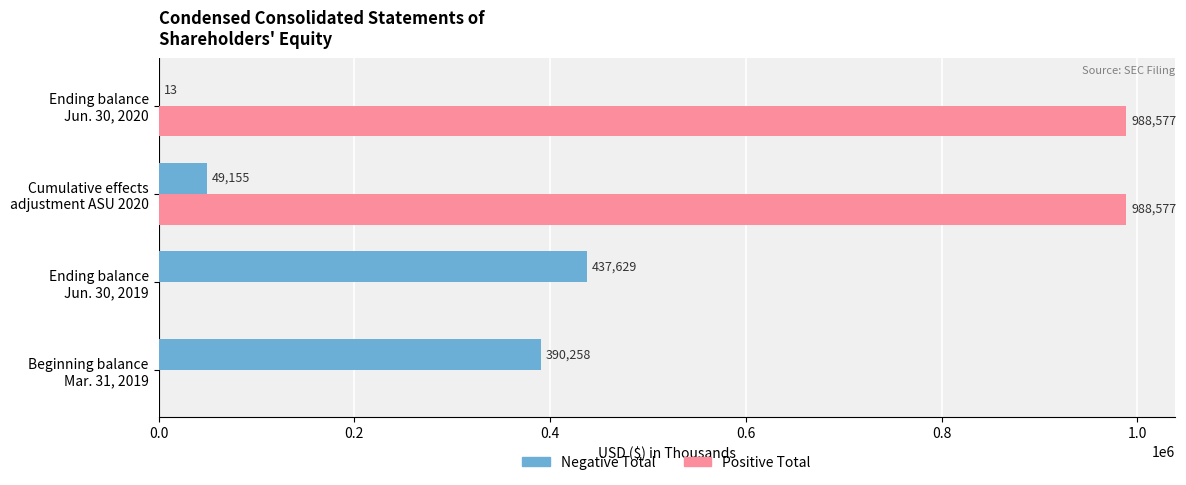

Which series has the largest total across all categories?

Positive Total